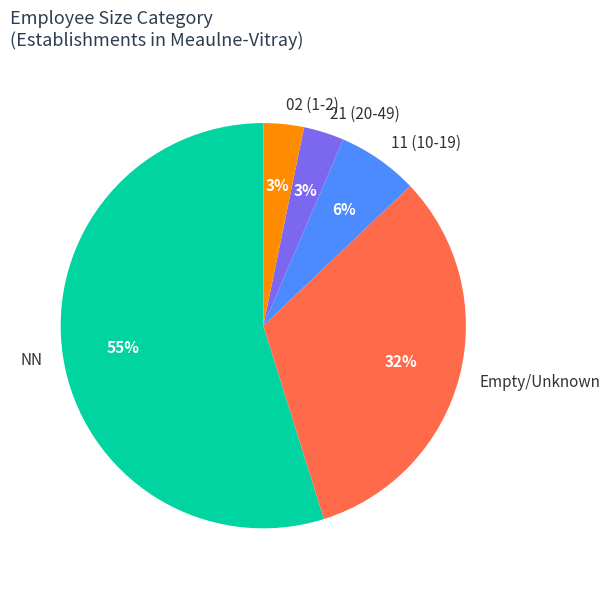

To the nearest percent, what portion does 11 (10-19) represent?

6%